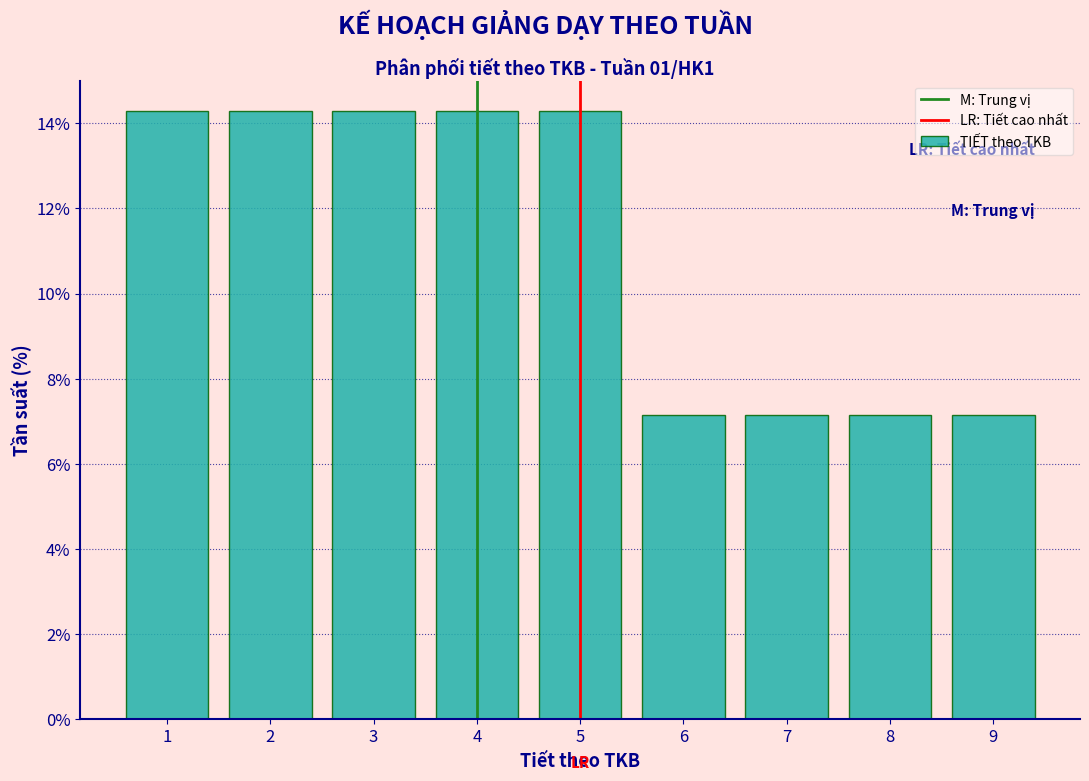

Reading left to right, list every bar in this chart as the range it spans on the x-axis followed by its height. The values are not printed on the chart, so give them approximately, as read against the axis.

0.5 to 1.5: 14.2
1.5 to 2.5: 14.2
2.5 to 3.5: 14.2
3.5 to 4.5: 14.2
4.5 to 5.5: 14.2
5.5 to 6.5: 7.2
6.5 to 7.5: 7.2
7.5 to 8.5: 7.2
8.5 to 9.5: 7.2